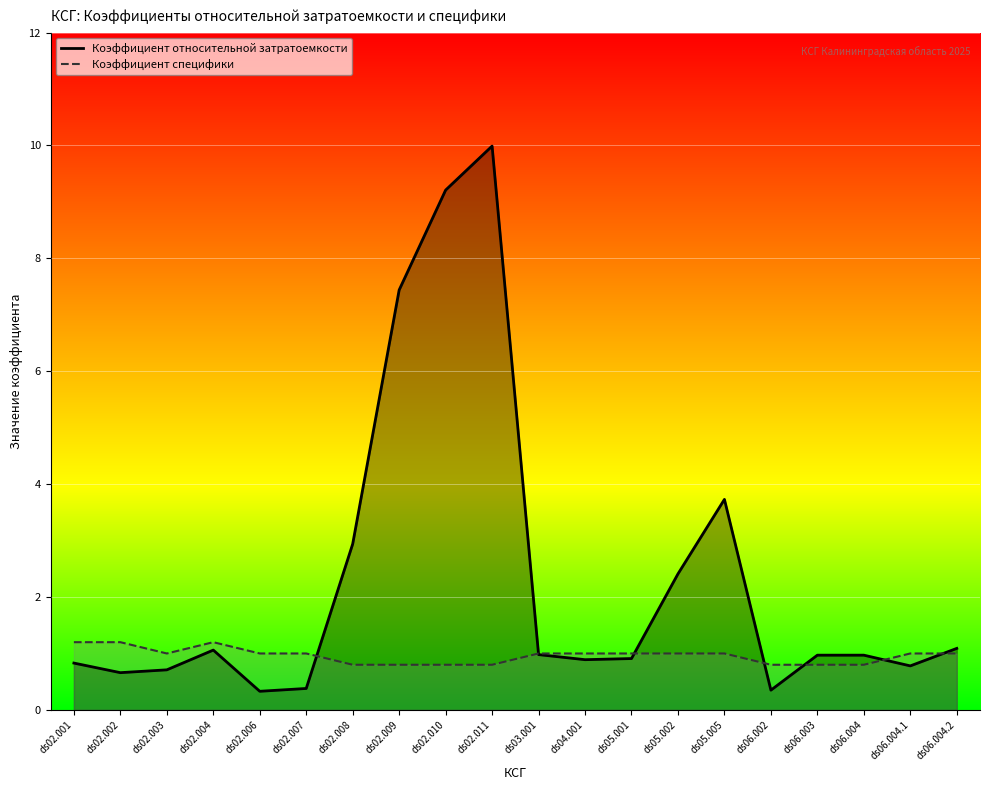

Where does the Коэффициент специфики series first go above 1?

ds02.001